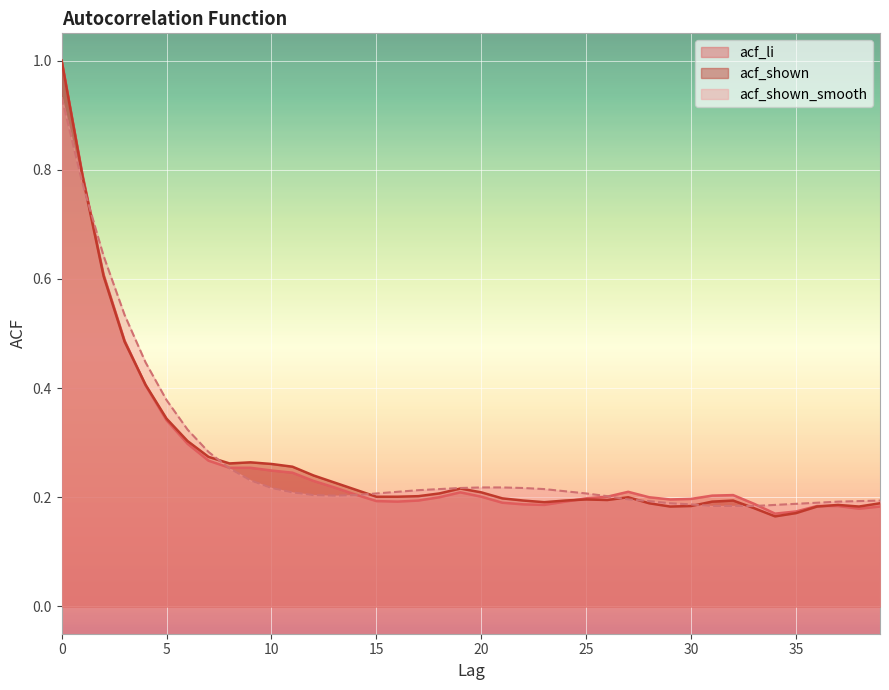

Reading right to left, extract all data points from this chart.

acf_li: 39=0.2	38=0.2	37=0.2	36=0.2	35=0.2	34=0.2	33=0.2	32=0.2	31=0.2	30=0.2	29=0.2	28=0.2	27=0.2	26=0.2	25=0.2	24=0.2	23=0.2	22=0.2	21=0.2	20=0.2	19=0.2	18=0.2	17=0.2	16=0.2	15=0.2	14=0.2	13=0.2	12=0.2	11=0.2	10=0.2	9=0.3	8=0.3	7=0.3	6=0.3	5=0.3	4=0.4	3=0.5	2=0.6	1=0.8	0=1.0
acf_shown: 39=0.2	38=0.2	37=0.2	36=0.2	35=0.2	34=0.2	33=0.2	32=0.2	31=0.2	30=0.2	29=0.2	28=0.2	27=0.2	26=0.2	25=0.2	24=0.2	23=0.2	22=0.2	21=0.2	20=0.2	19=0.2	18=0.2	17=0.2	16=0.2	15=0.2	14=0.2	13=0.2	12=0.2	11=0.3	10=0.3	9=0.3	8=0.3	7=0.3	6=0.3	5=0.3	4=0.4	3=0.5	2=0.6	1=0.8	0=1.0
acf_shown_smooth: 39=0.2	38=0.2	37=0.2	36=0.2	35=0.2	34=0.2	33=0.2	32=0.2	31=0.2	30=0.2	29=0.2	28=0.2	27=0.2	26=0.2	25=0.2	24=0.2	23=0.2	22=0.2	21=0.2	20=0.2	19=0.2	18=0.2	17=0.2	16=0.2	15=0.2	14=0.2	13=0.2	12=0.2	11=0.2	10=0.2	9=0.2	8=0.3	7=0.3	6=0.3	5=0.4	4=0.4	3=0.5	2=0.6	1=0.8	0=0.9